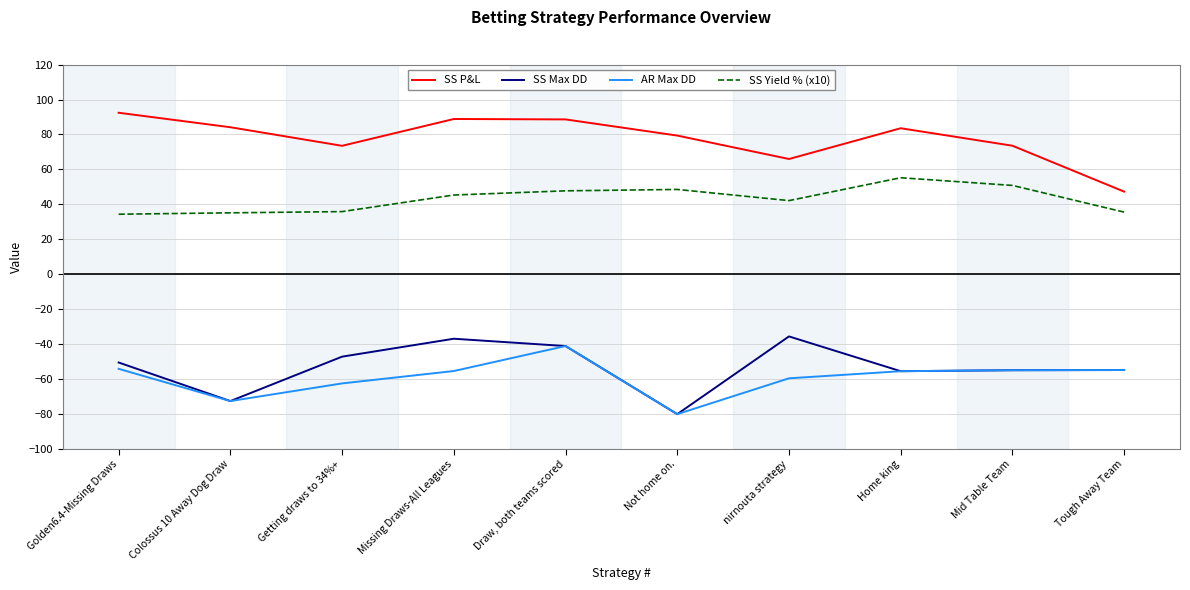

The value of SS Max DD at nirnouta strategy is -17.9. True or false?

False